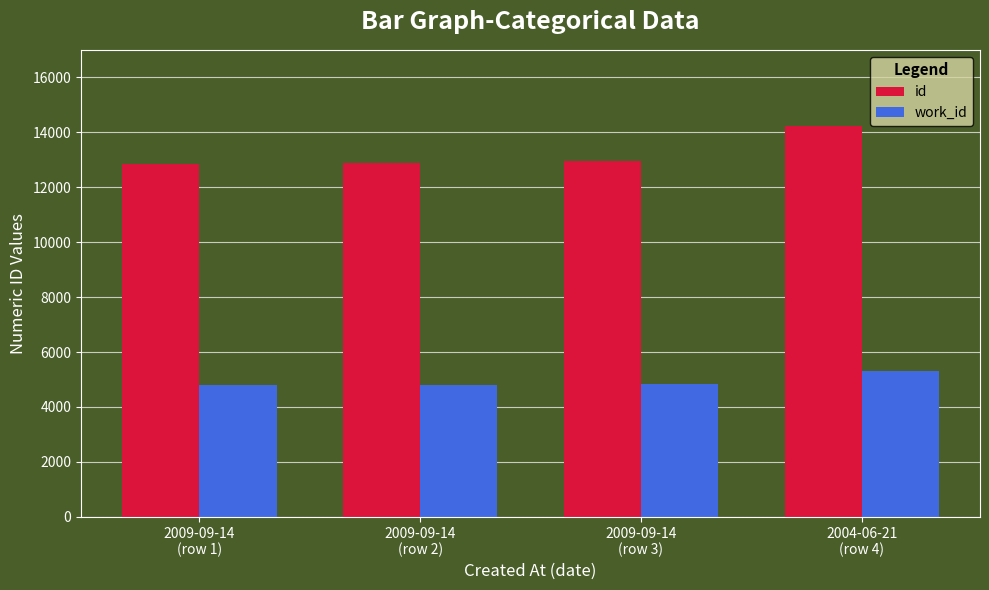

Rank the series by their maximum value, from highest to lowest.

id, work_id